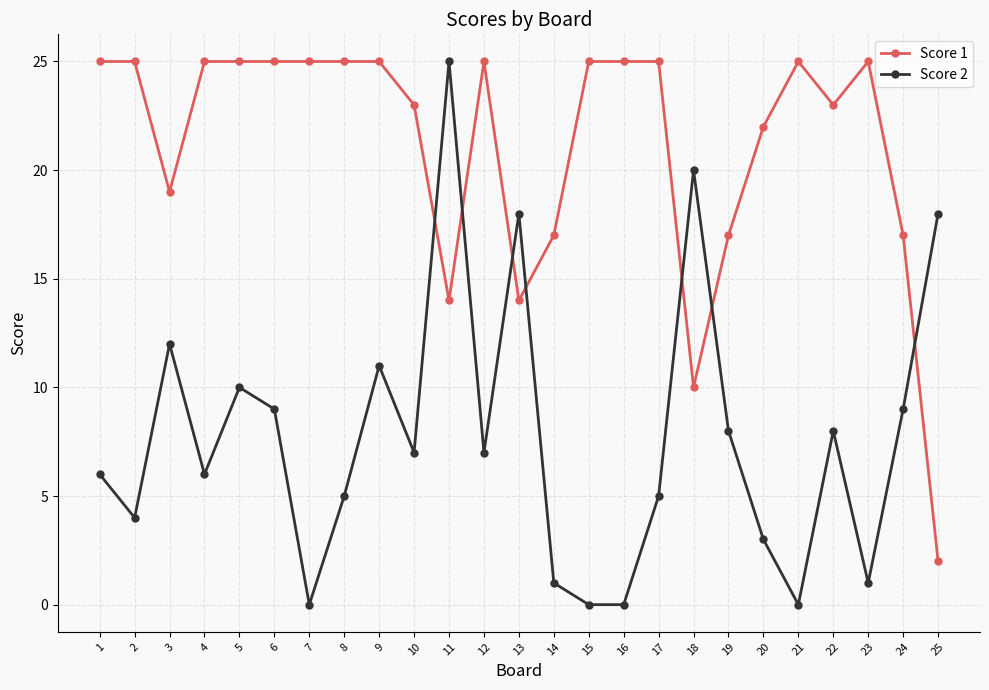

True or false: Score 1 has a value of 12 at 4.

False